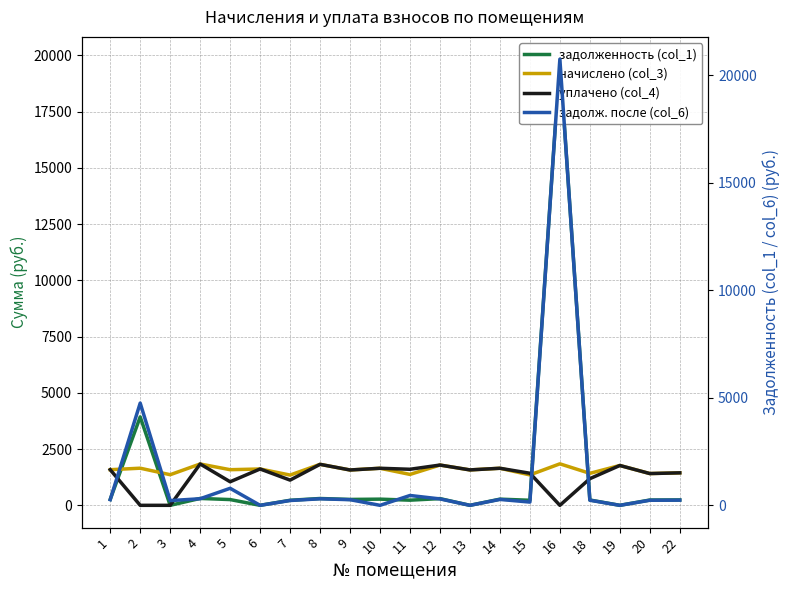

What is the sum of all уплачено (col_4) values?

26098.1